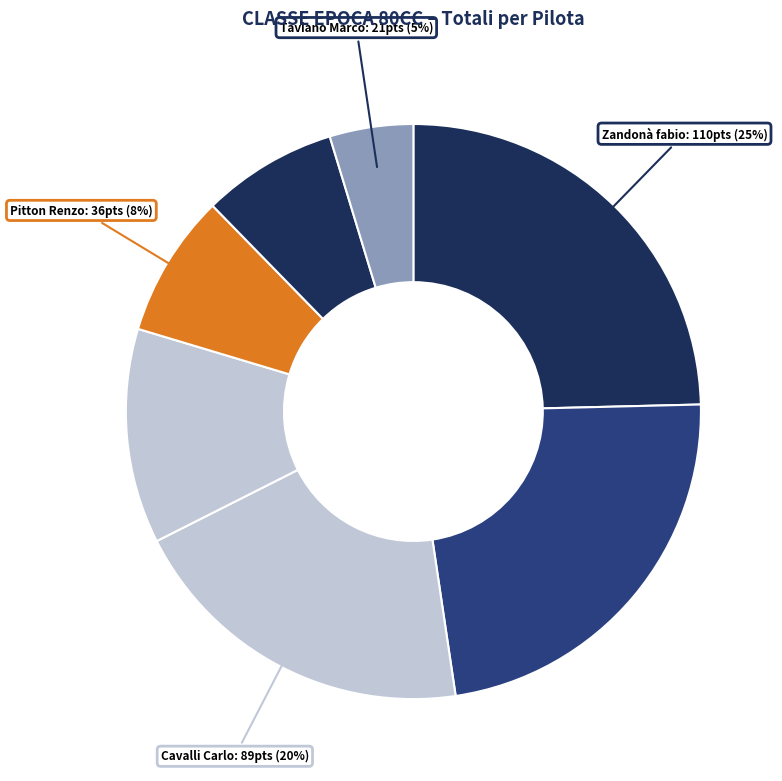

Does any single category account for the majority?

No